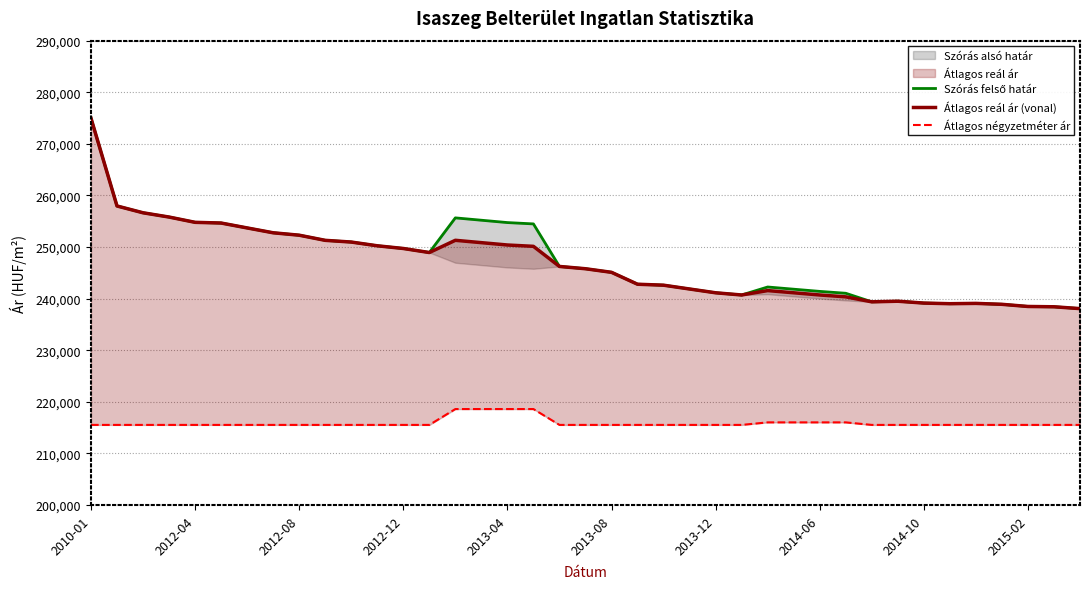

Count the number of categories in the chart.

39